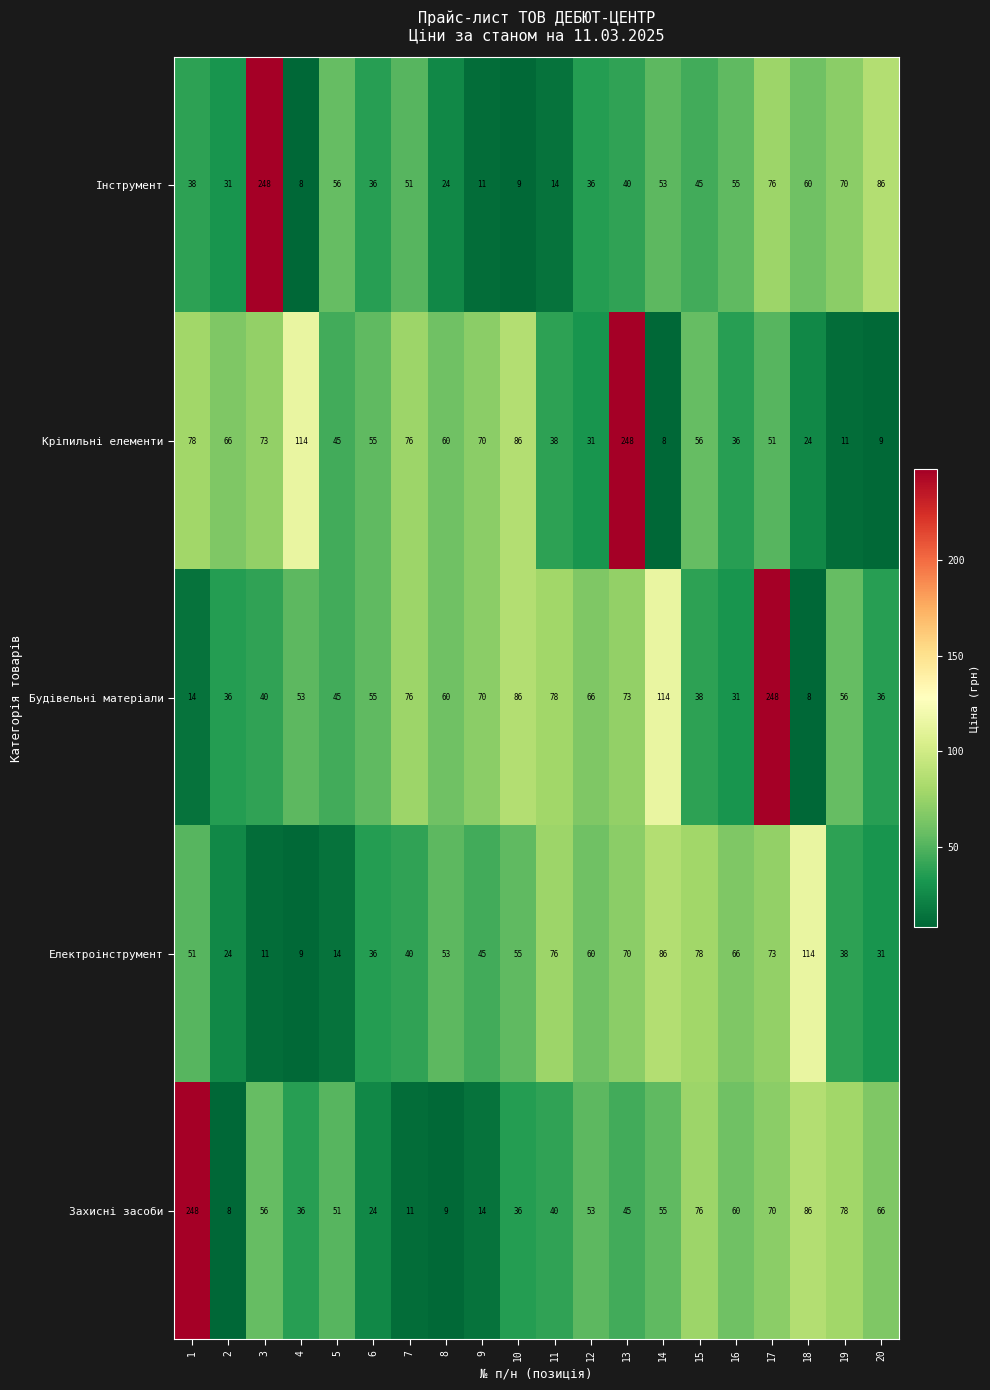

What is the sum of all Будівельні матеріали values?

1283